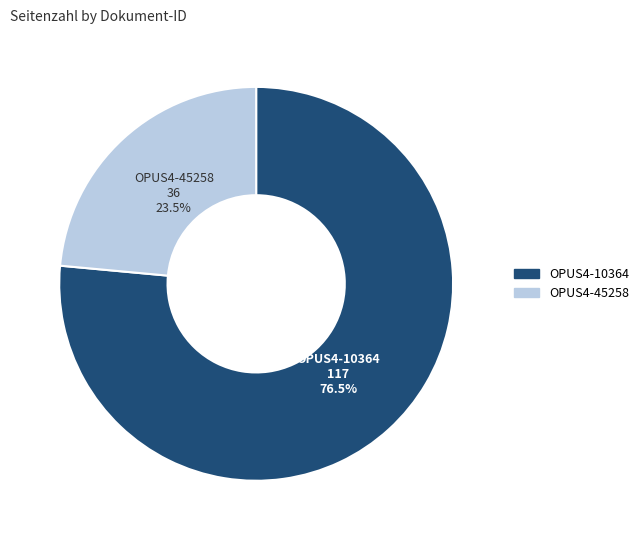

The OPUS4-10364 slice represents 90% of the pie. True or false?

False